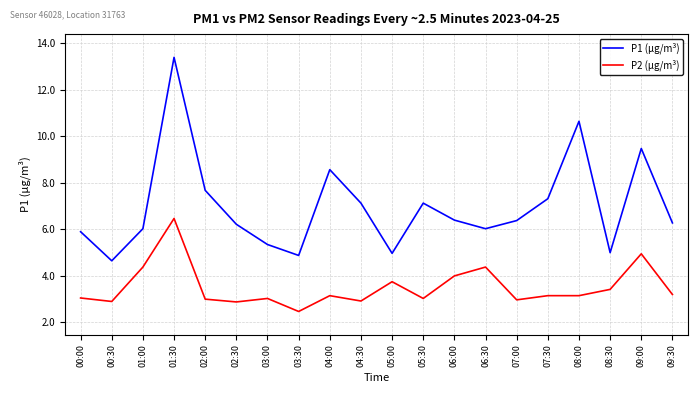

What position from the left is 09:30?

20